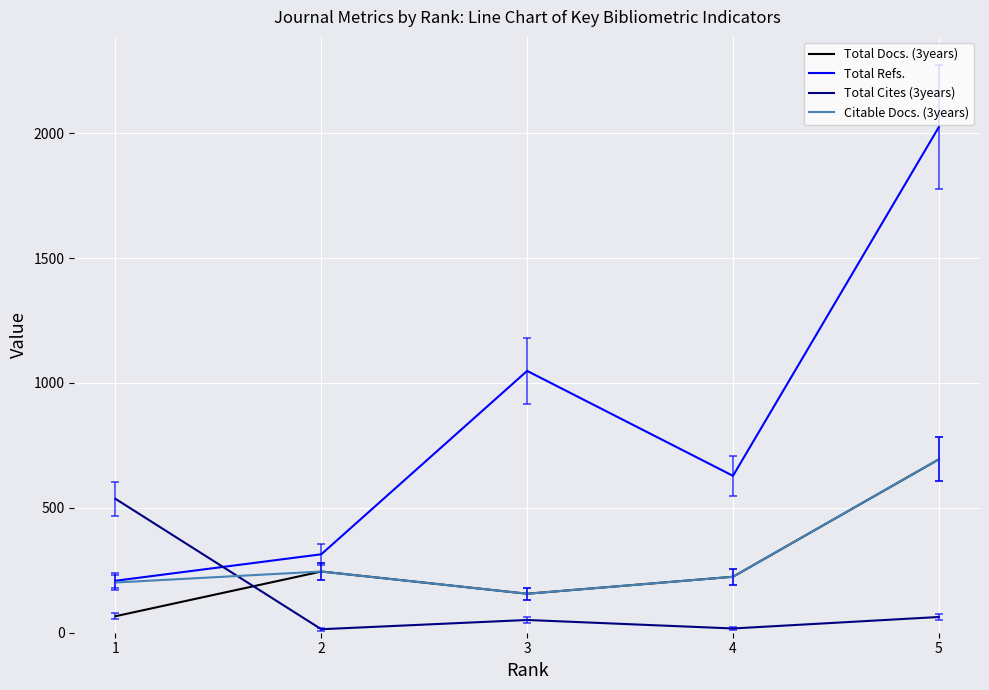

What is the difference between the maximum and minimum values in the Citable Docs. (3years) series?

538